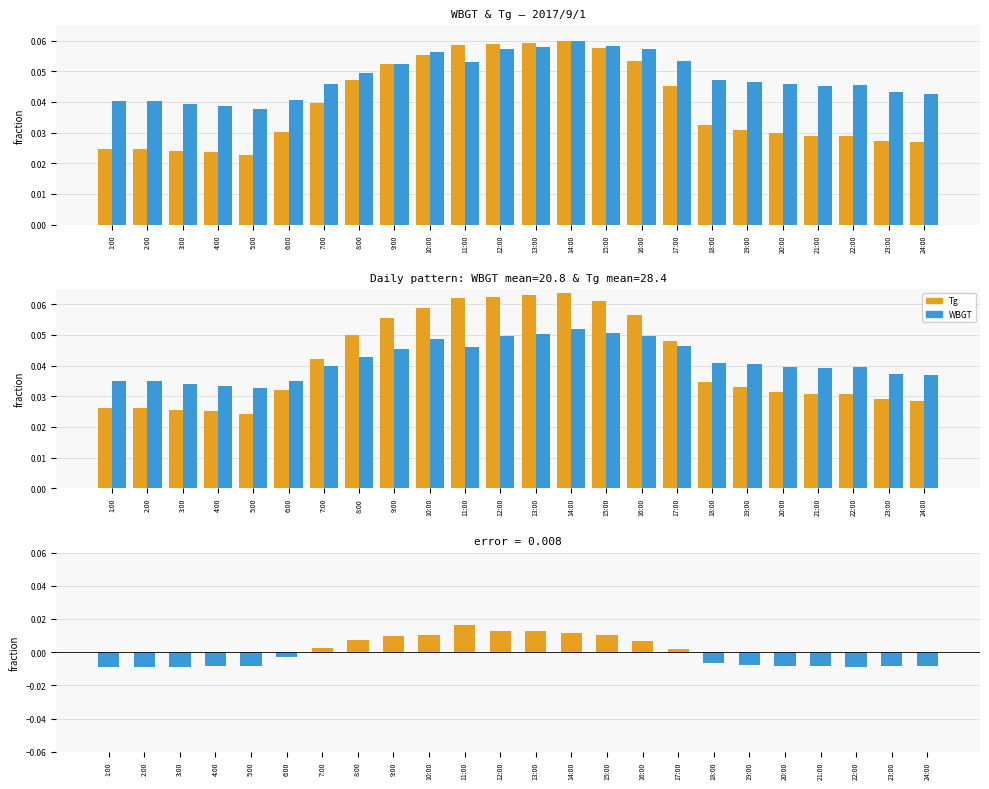

True or false: WBGT has a value of 0.1 at 21:00.

False